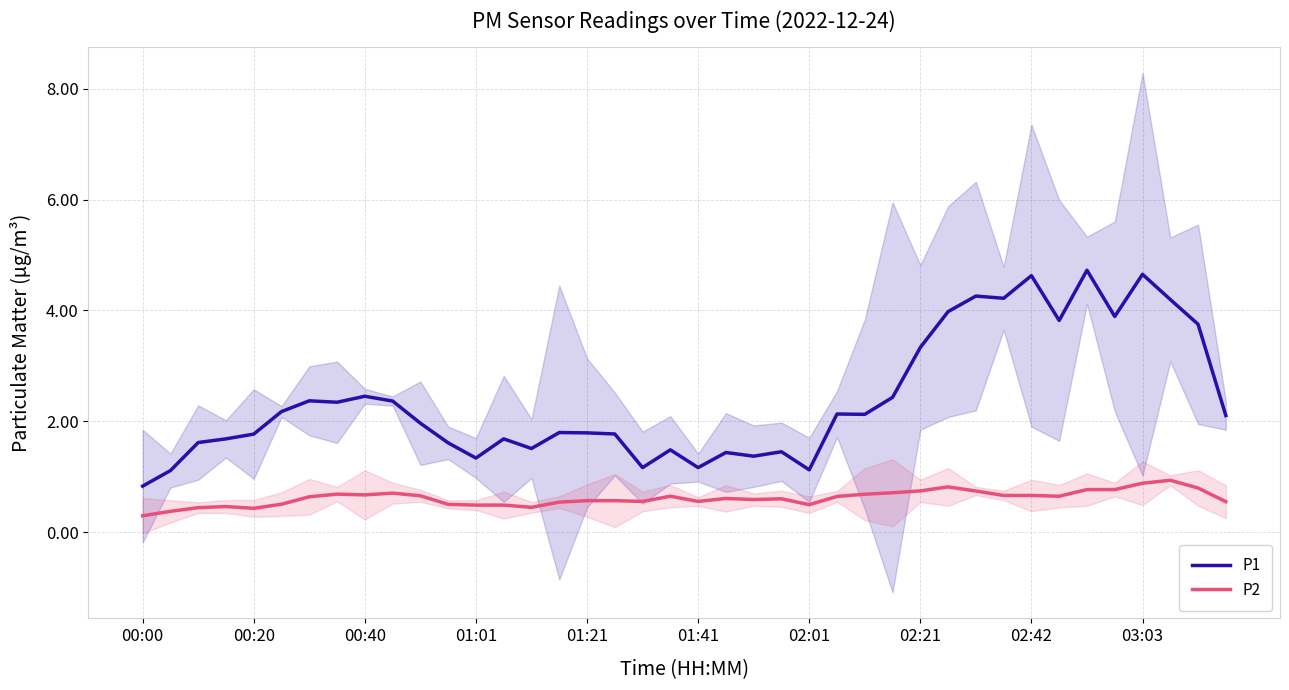

What is the average value of the P2 series?

0.6